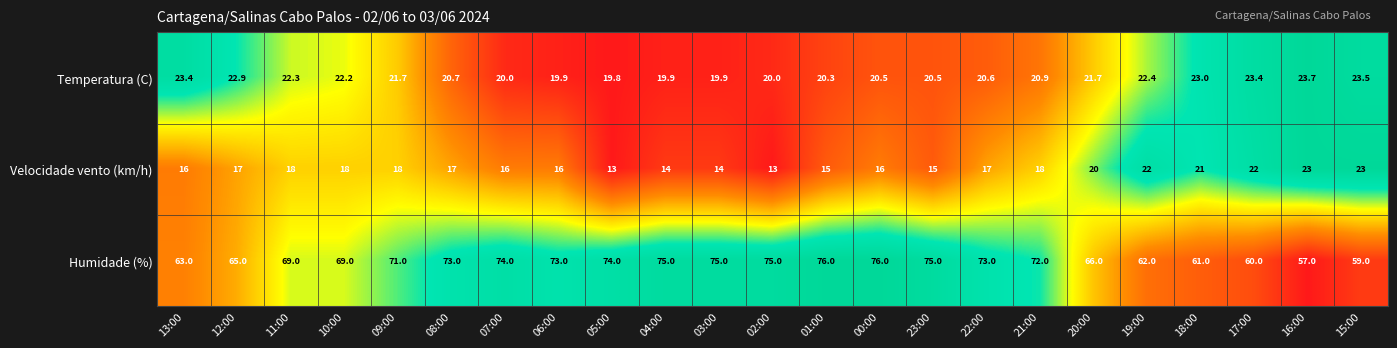

Is the value of Velocidade vento (km/h) at 16:00 greater than the value of Humidade (%) at 13:00?

No